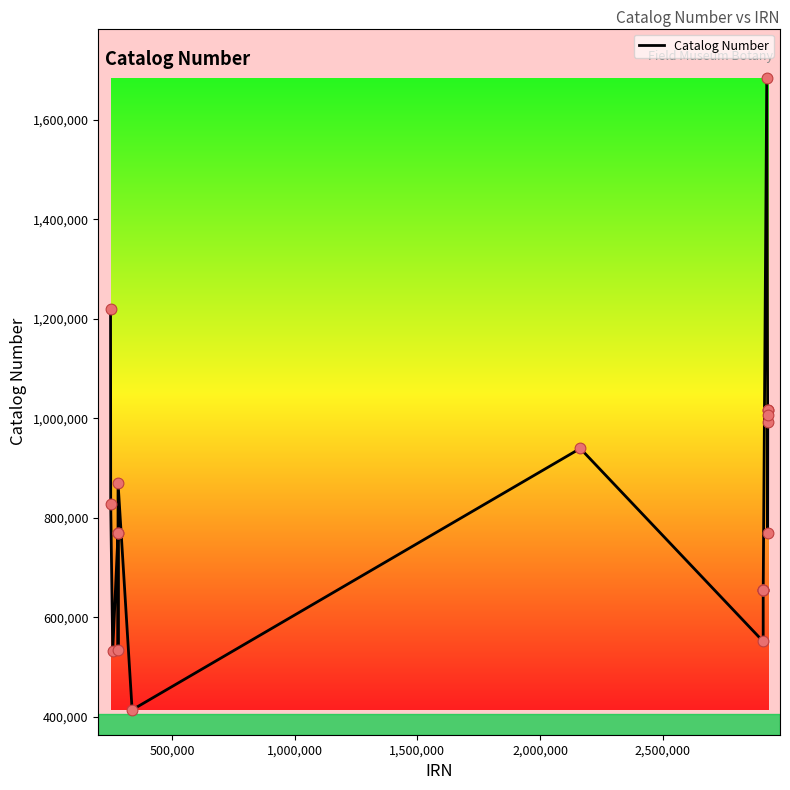

What is the smallest value displayed?

413595